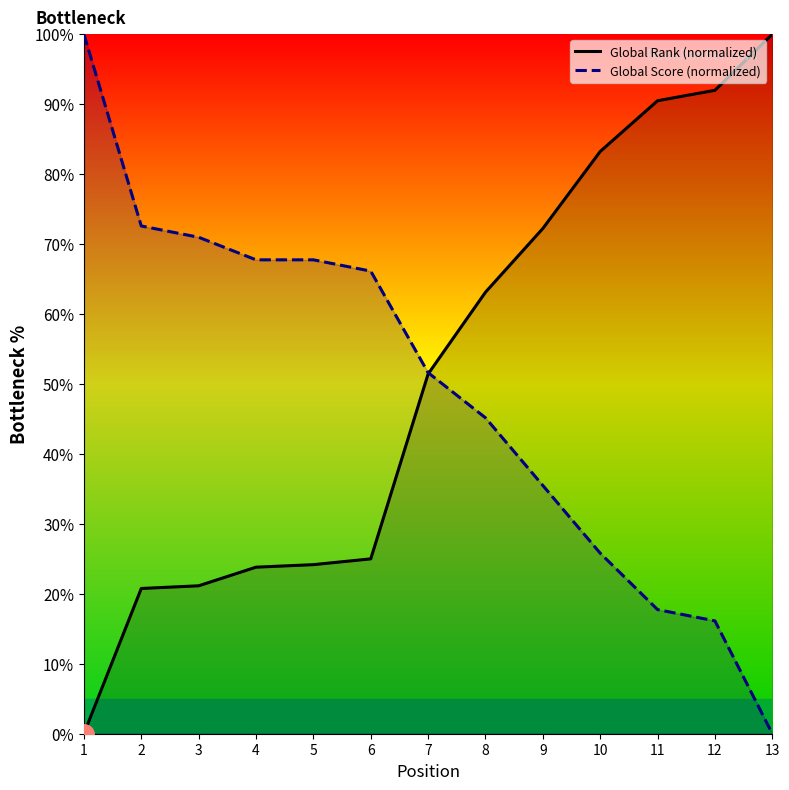

Rank the series by their average value, from lowest to highest.

Global Score (normalized), Global Rank (normalized)